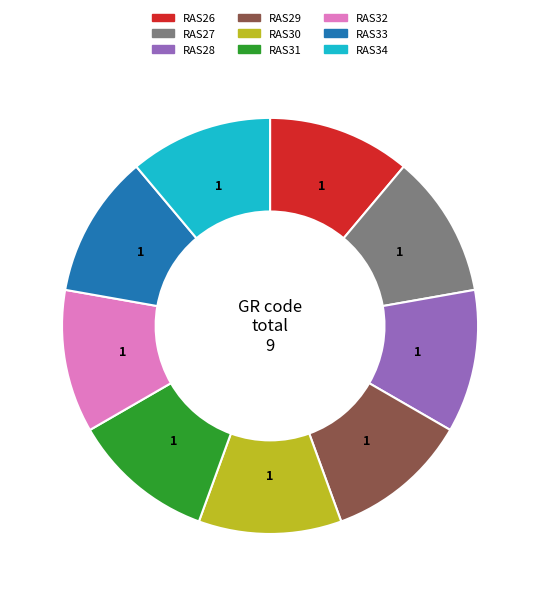

True or false: RAS31 accounts for 11% of the total.

True